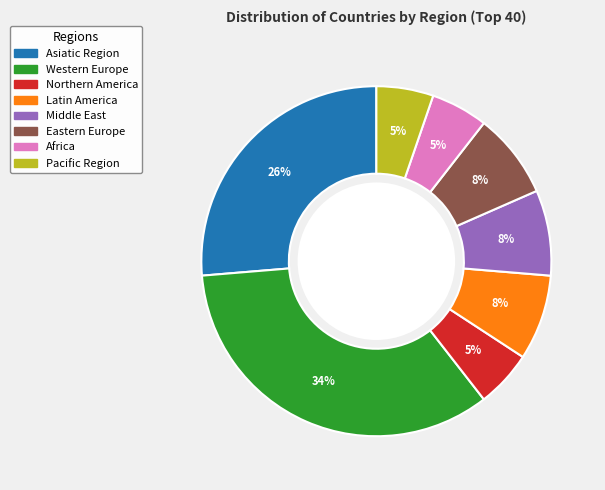

Is there a majority slice in this chart?

No